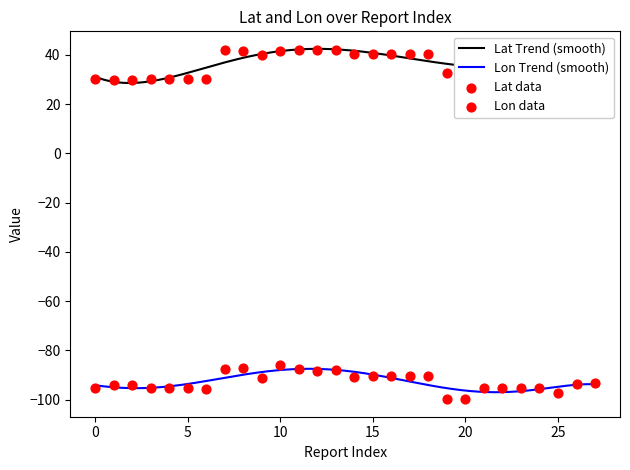

Which series reaches the minimum Y coordinate?

Lon